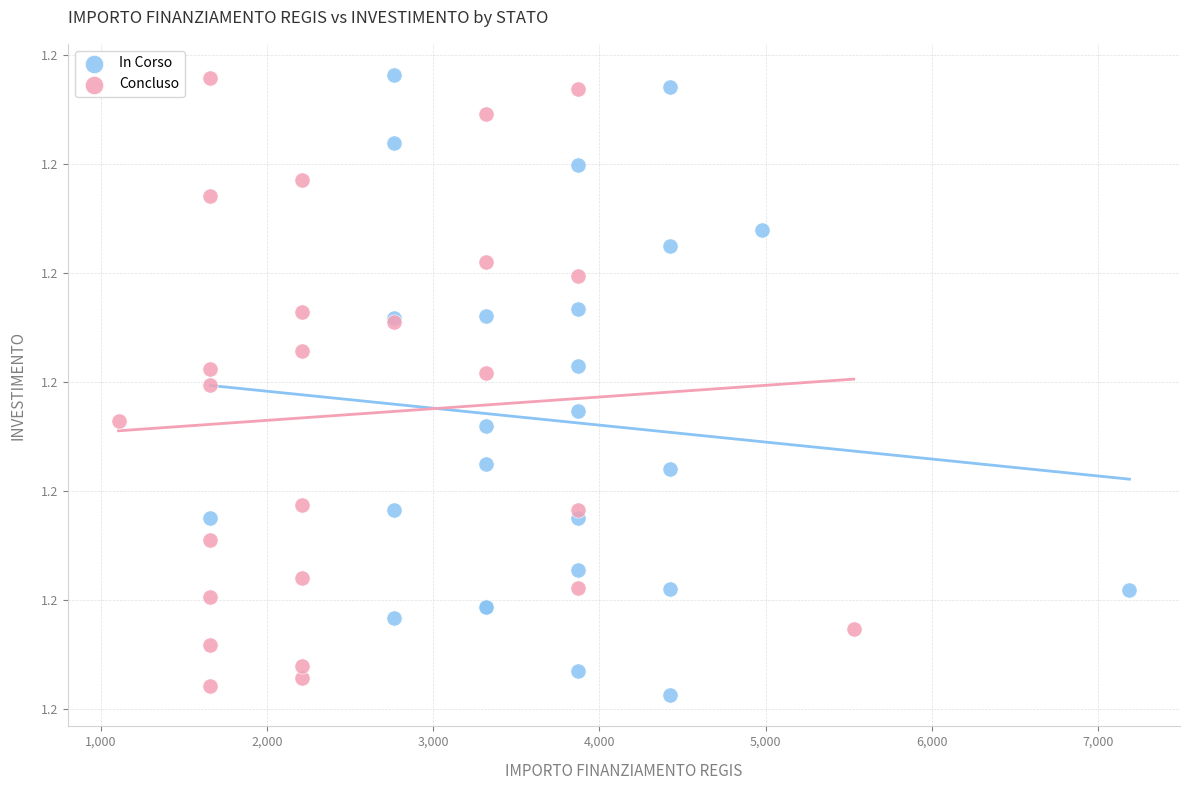

Which series has the largest Y range (max minus min)?

In Corso